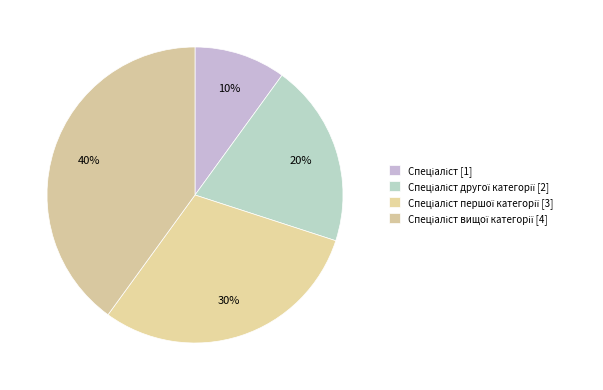

Does any single category account for the majority?

No